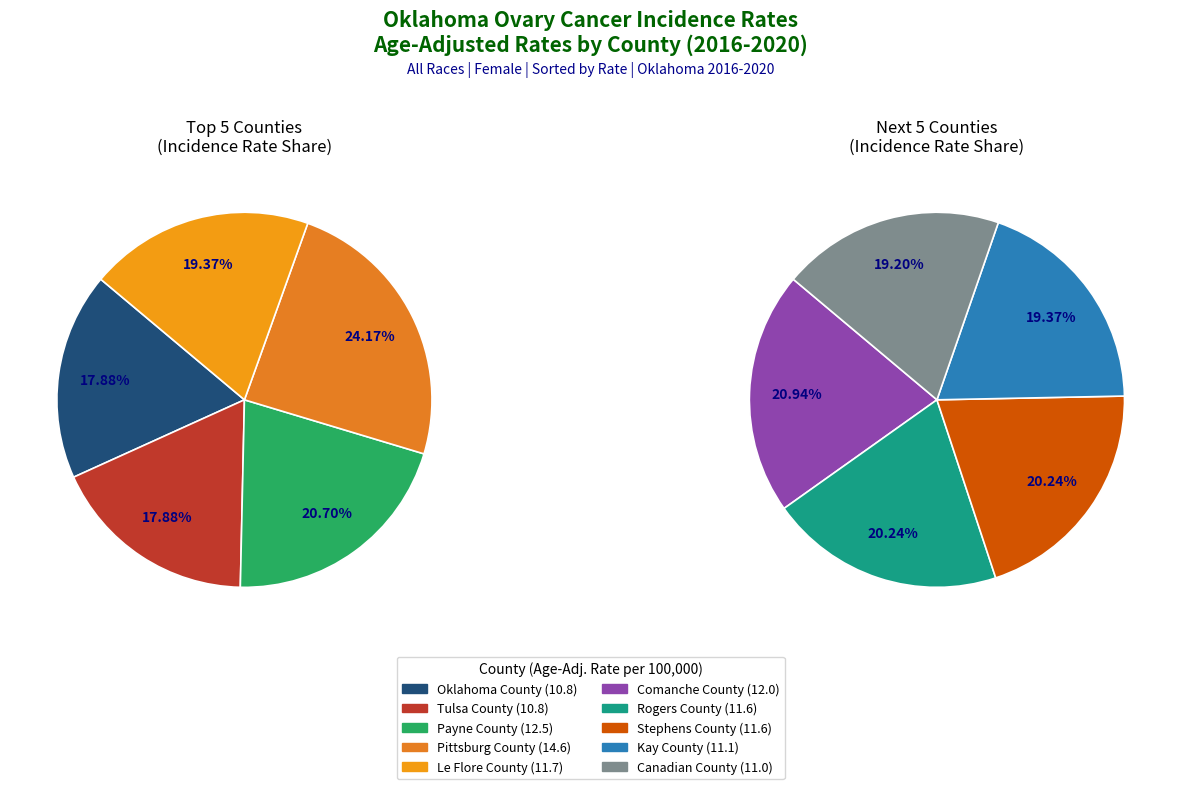

Combined, do Stephens County and Tulsa County account for over 50%?

No